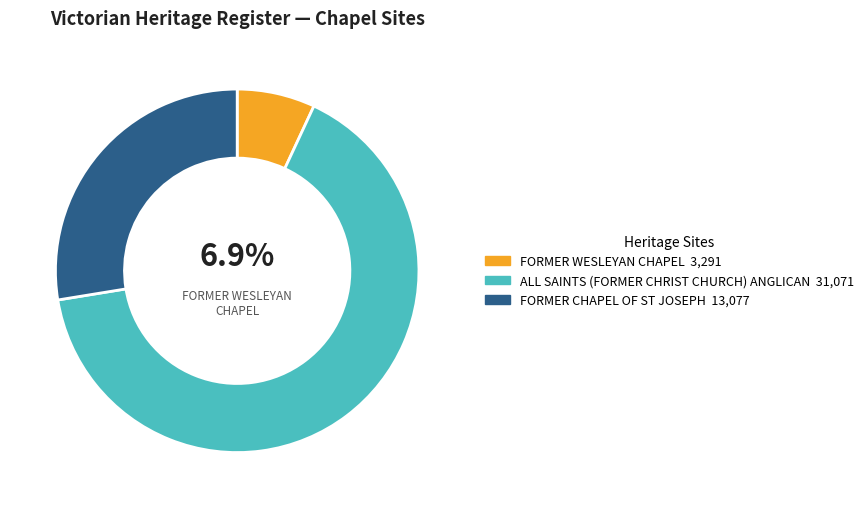

Is there a majority slice in this chart?

Yes